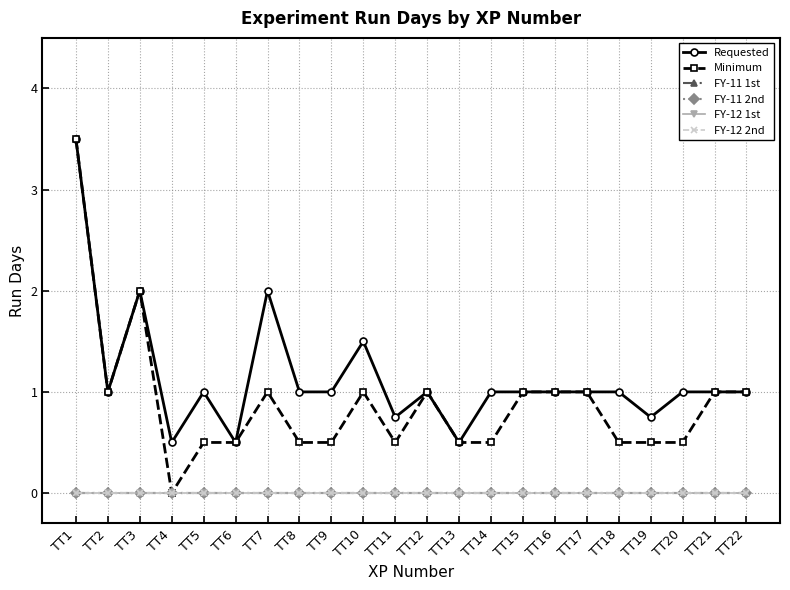

Is this an area chart (filled region under the line)?

No